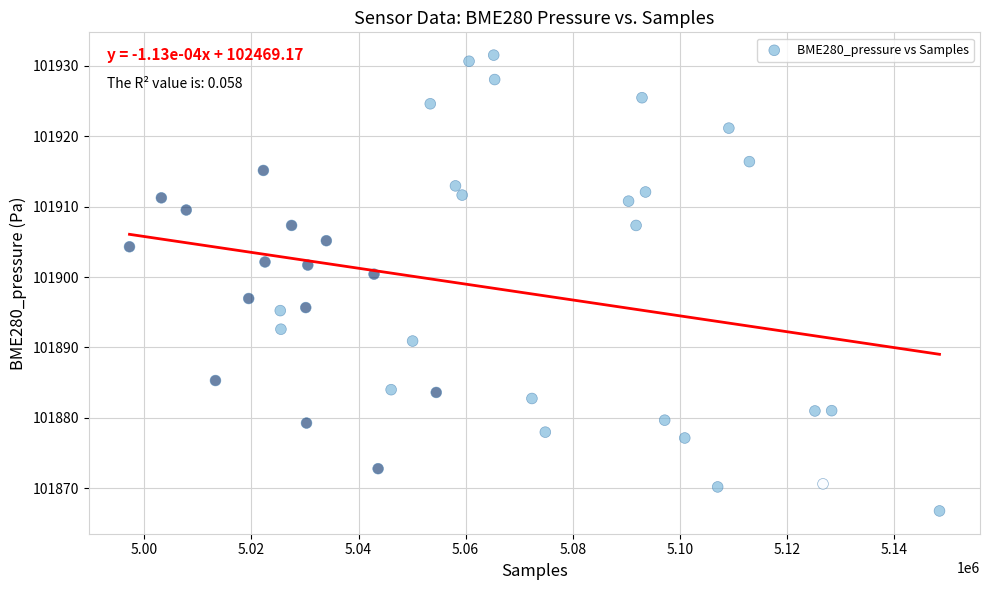

What is the range of Y values (max minus min)?

64.7